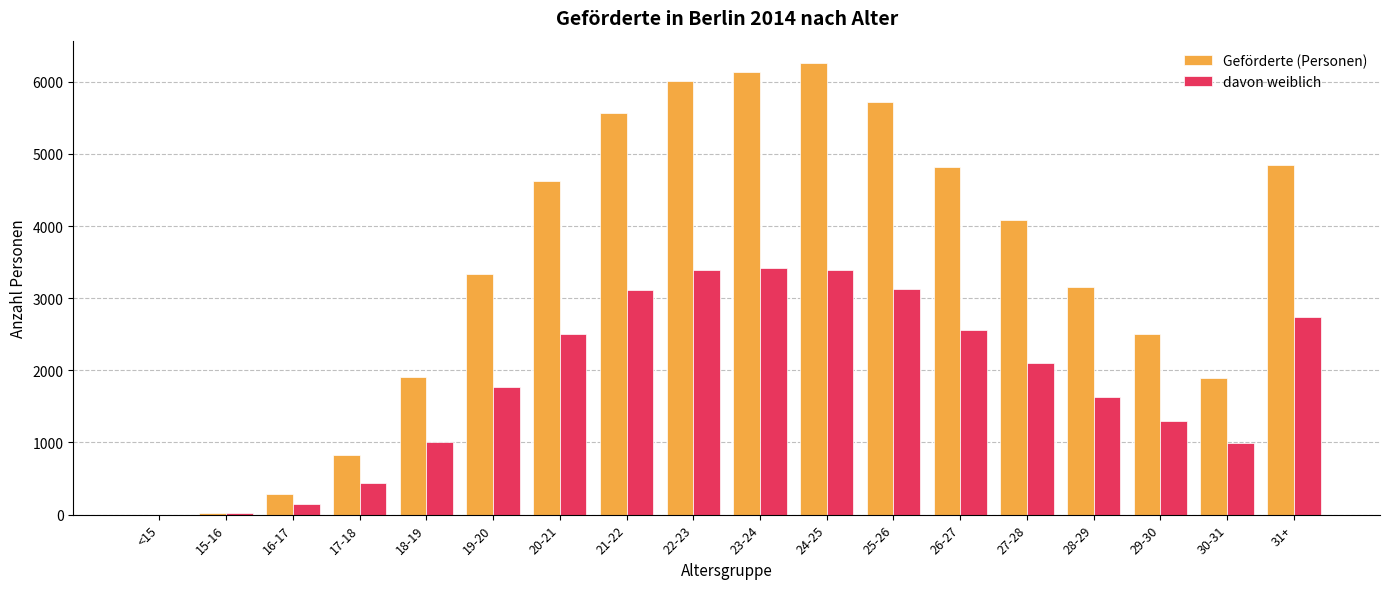

What is the total value across all series at 27-28?

6181